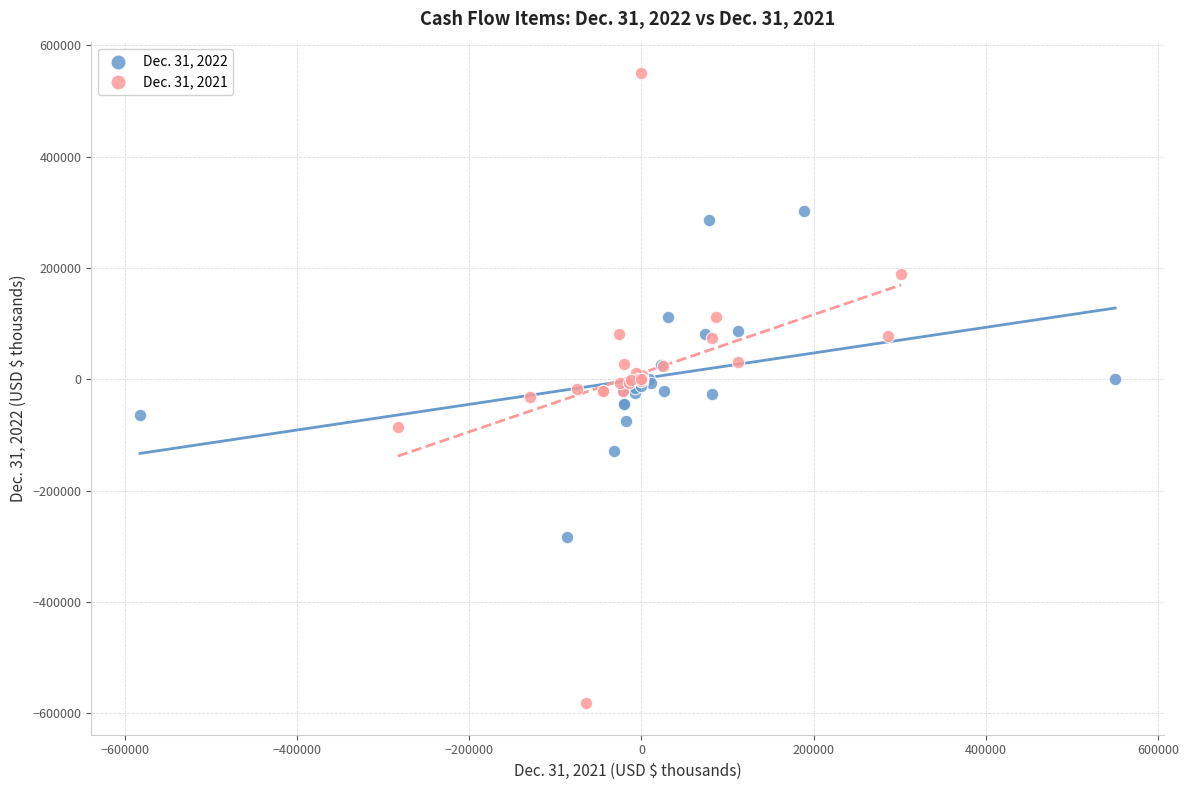

Which series reaches the maximum Y coordinate?

Dec. 31, 2021